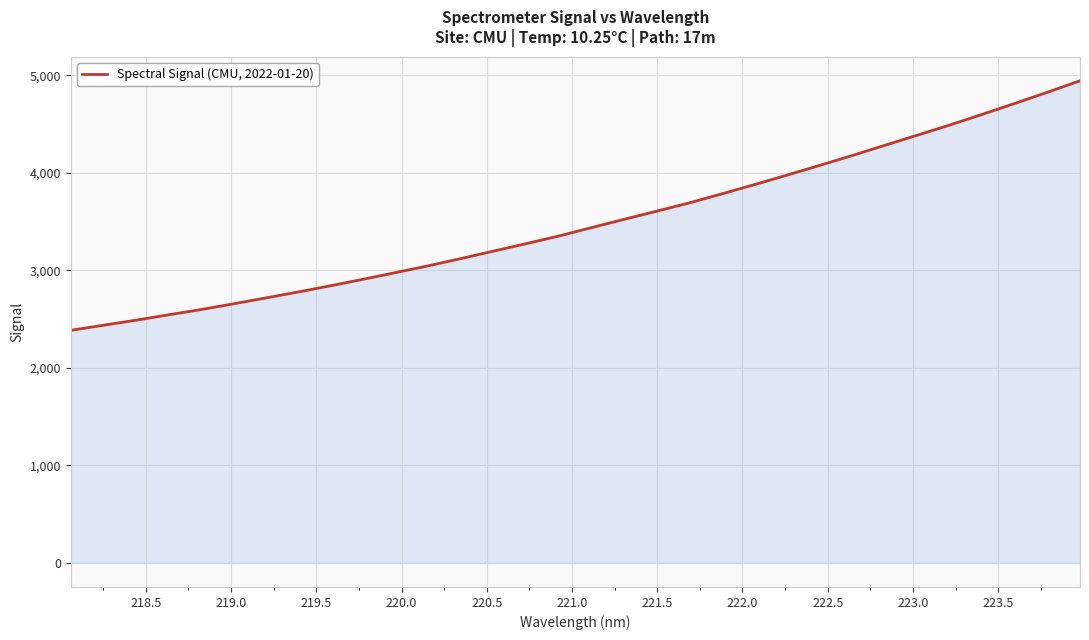

What is the difference between the second highest and second lowest values?

2389.5